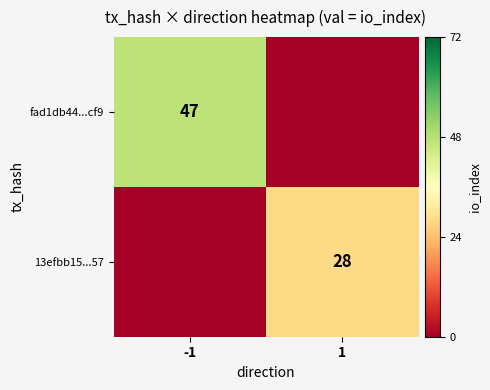

Is it true that fad1db44...cf9 equals 47 at -1?

True